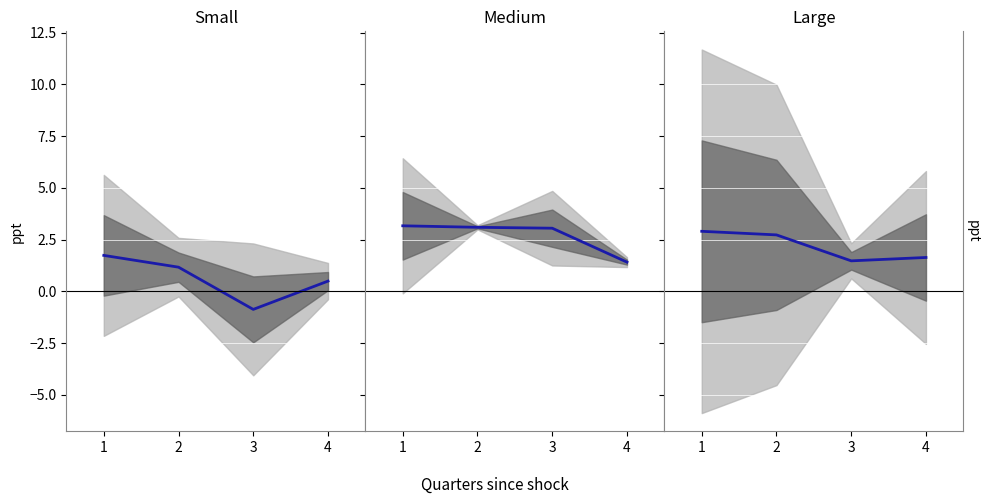

True or false: Small and Large cross at least once.

False